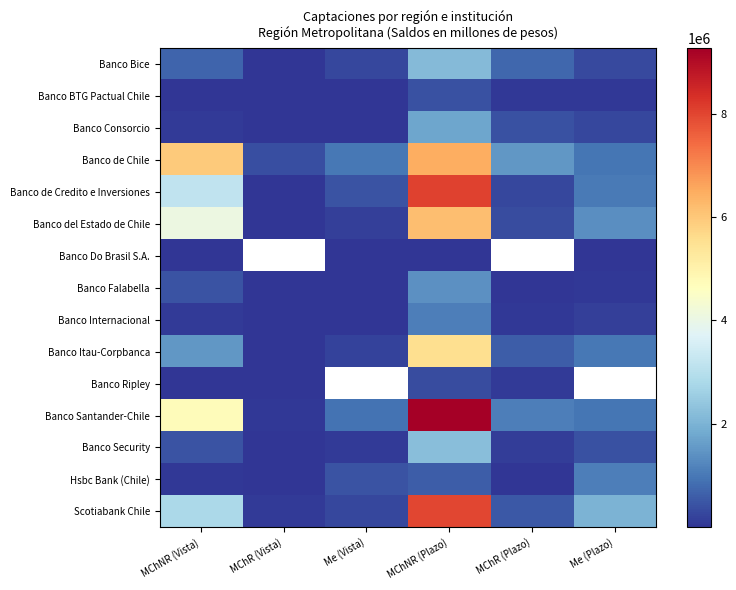

True or false: Banco del Estado de Chile has a value of 635064.4 at MChR (Plazo).

False